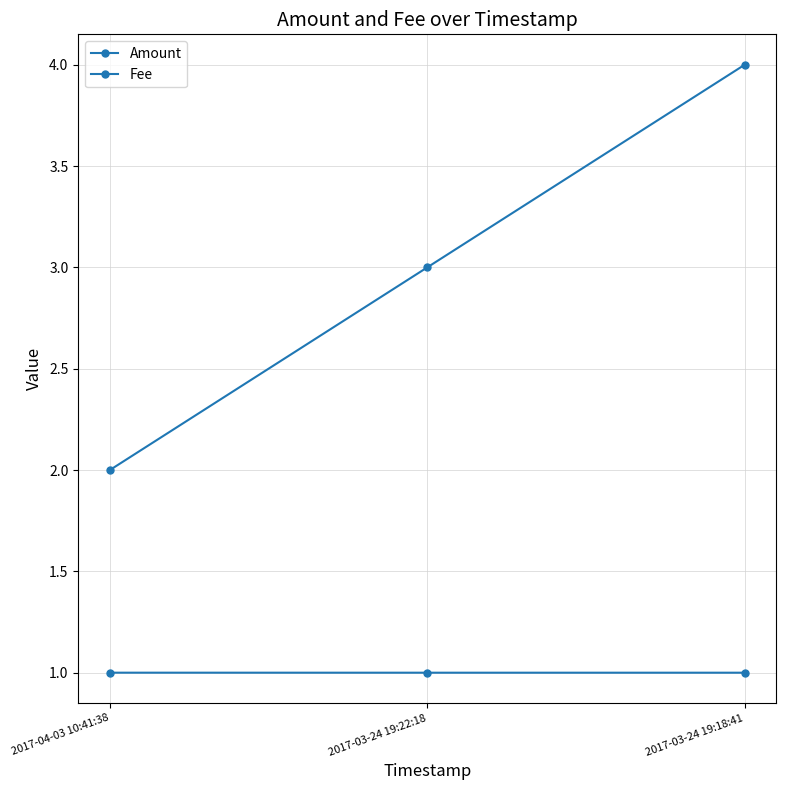

How many categories are shown in the chart?

3